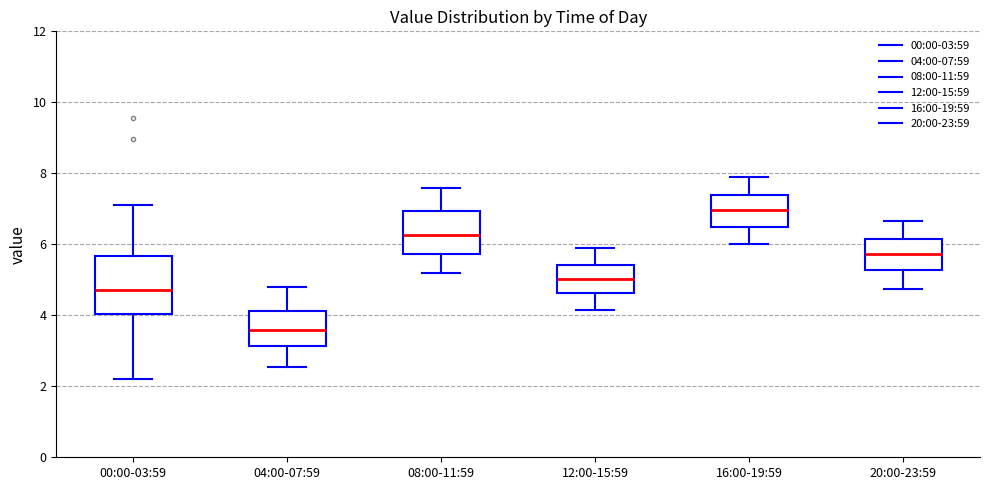

Reading left to right, transcribe this box plot: for each box, give where its median line is, the range the box spans, and where its two whiskers end, as read against the y-axis. The values are not printed on the chart, so give them approximately, as read against the axis.

00:00-03:59: median 4.8, box 4.0 to 5.6, whiskers 2.2 to 7.2
04:00-07:59: median 3.6, box 3.2 to 4.2, whiskers 2.6 to 4.8
08:00-11:59: median 6.2, box 5.8 to 7.0, whiskers 5.2 to 7.6
12:00-15:59: median 5.0, box 4.6 to 5.4, whiskers 4.2 to 6.0
16:00-19:59: median 7.0, box 6.4 to 7.4, whiskers 6.0 to 8.0
20:00-23:59: median 5.8, box 5.2 to 6.2, whiskers 4.8 to 6.6